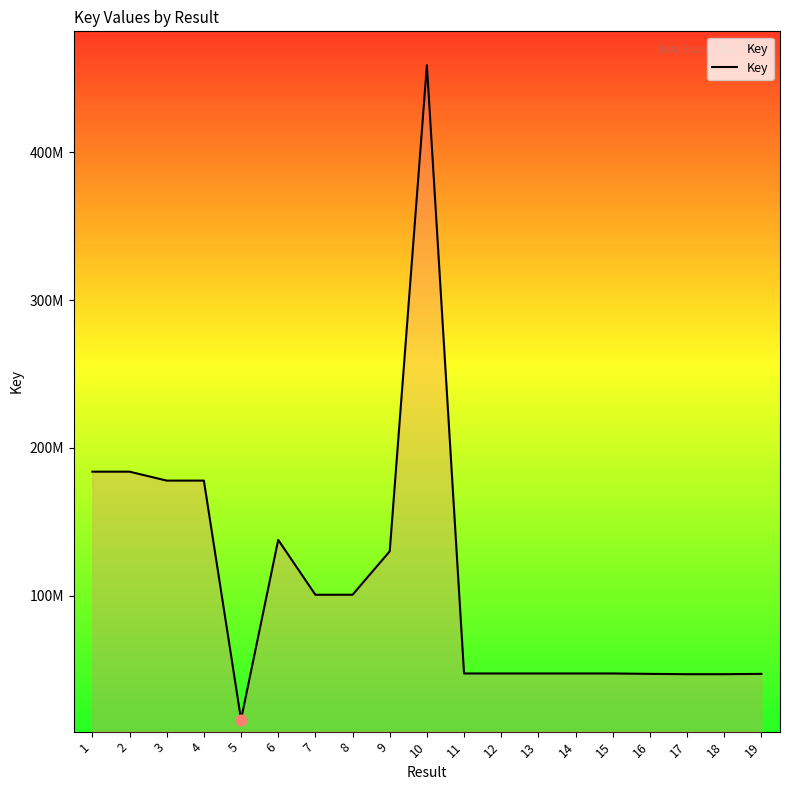

Approximately how many times larger is the value at 1 compared to 18?

3.9